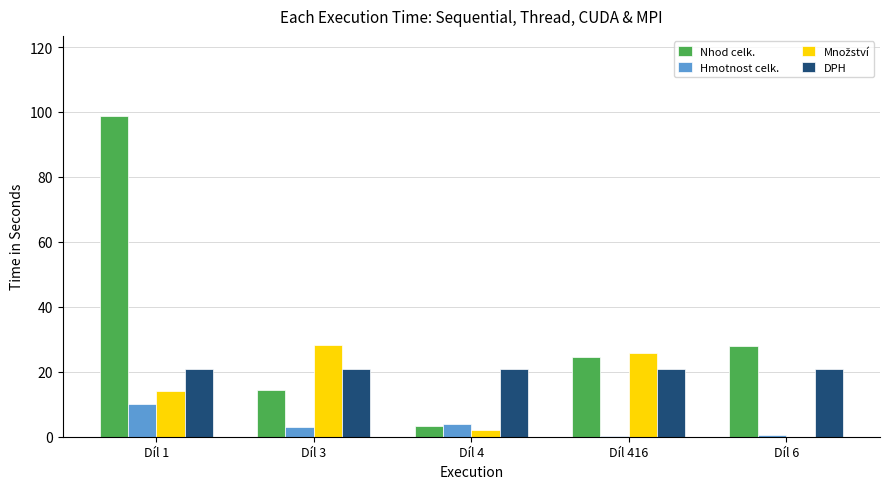

True or false: Nhod celk. has a value of 27.9 at Díl 6.

True